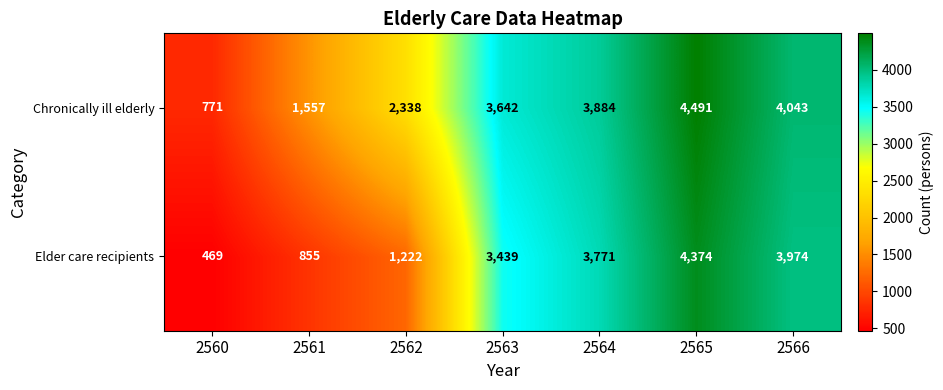

At which category is the sum across all series the highest?

2565